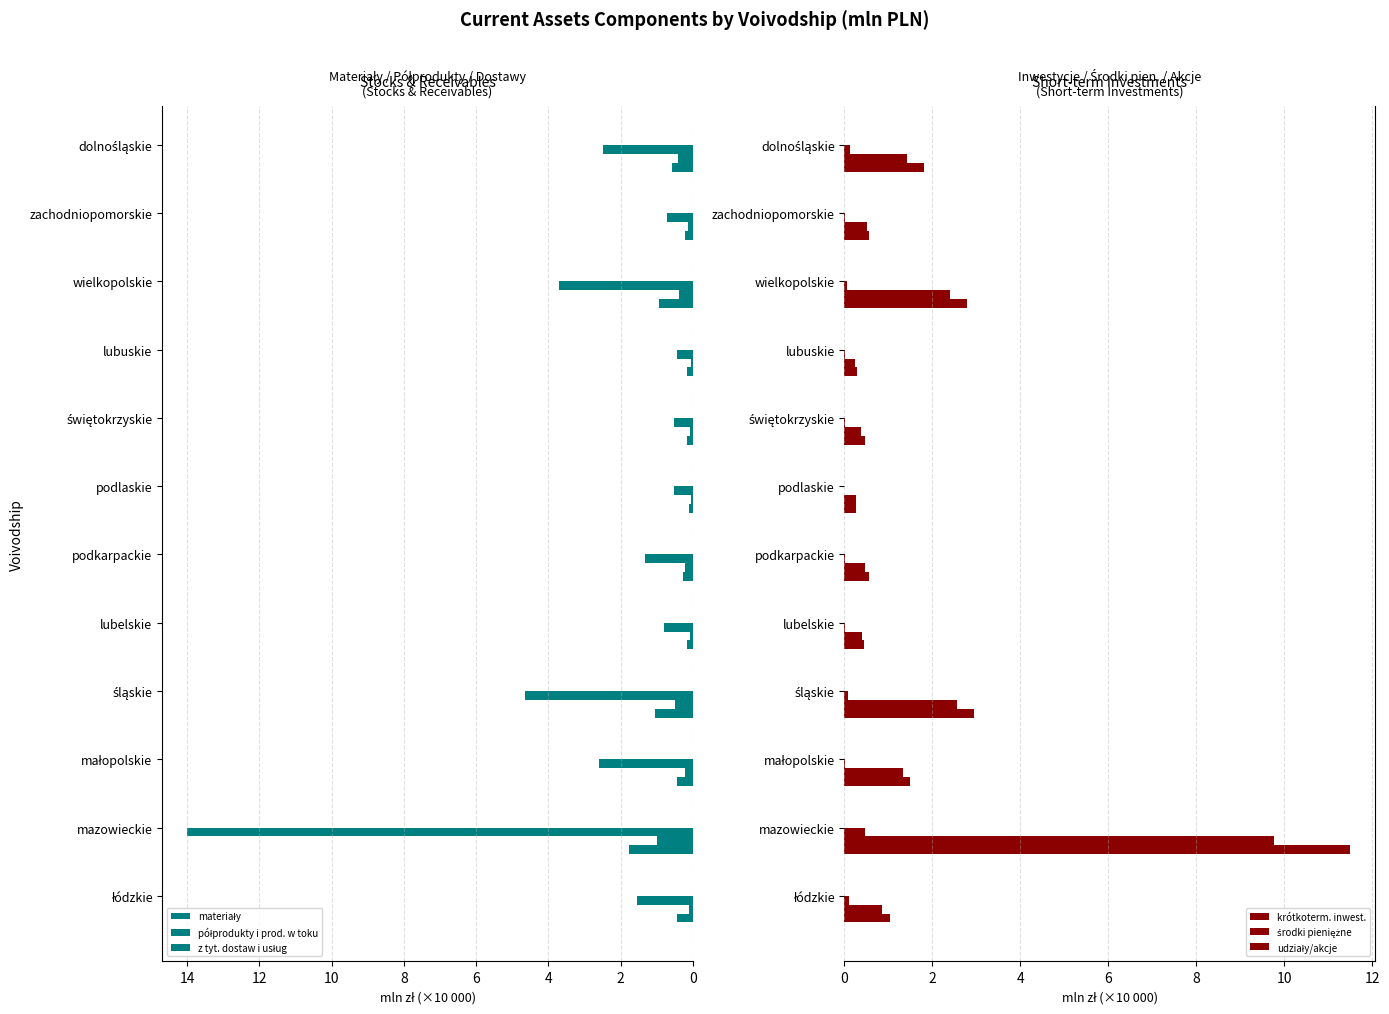

The materiały series shows 0.7 at łódzkie. True or false?

False